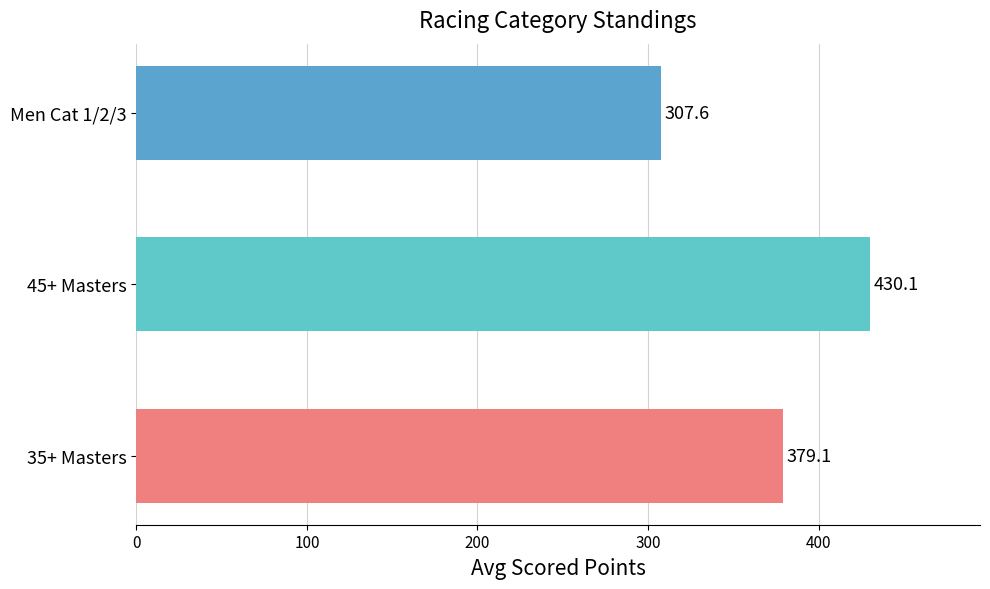

What is the smallest value displayed?

307.6